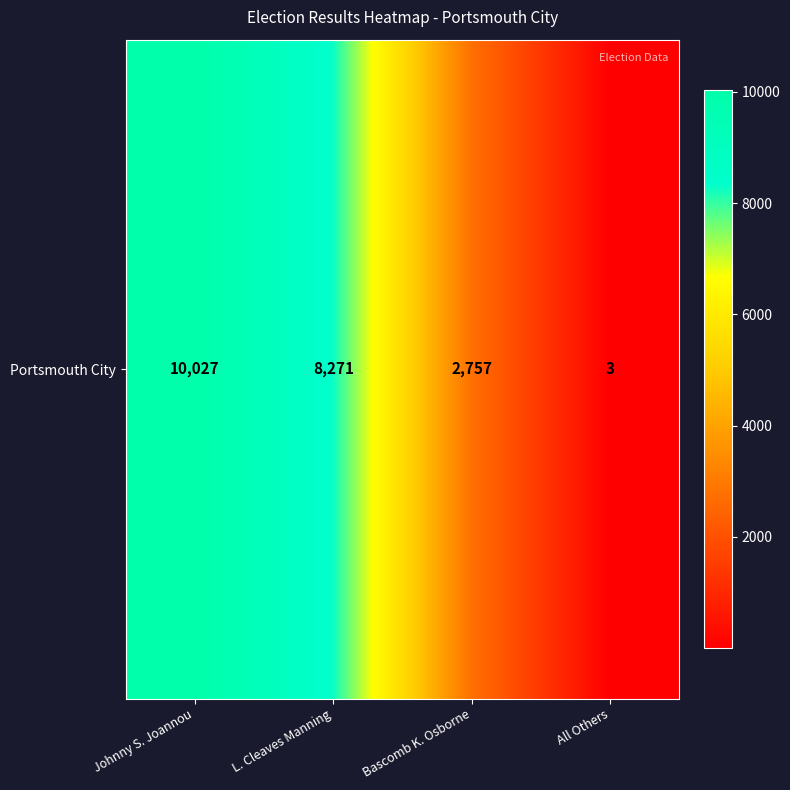

What is the approximate value at Johnny S. Joannou?

10027